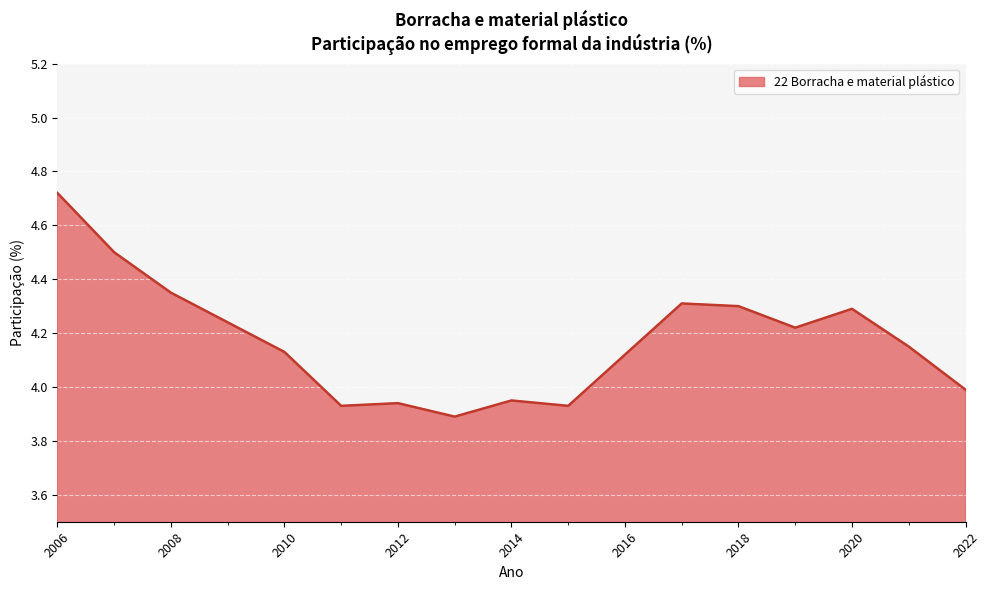

What is the difference between the maximum and second lowest values?

0.8